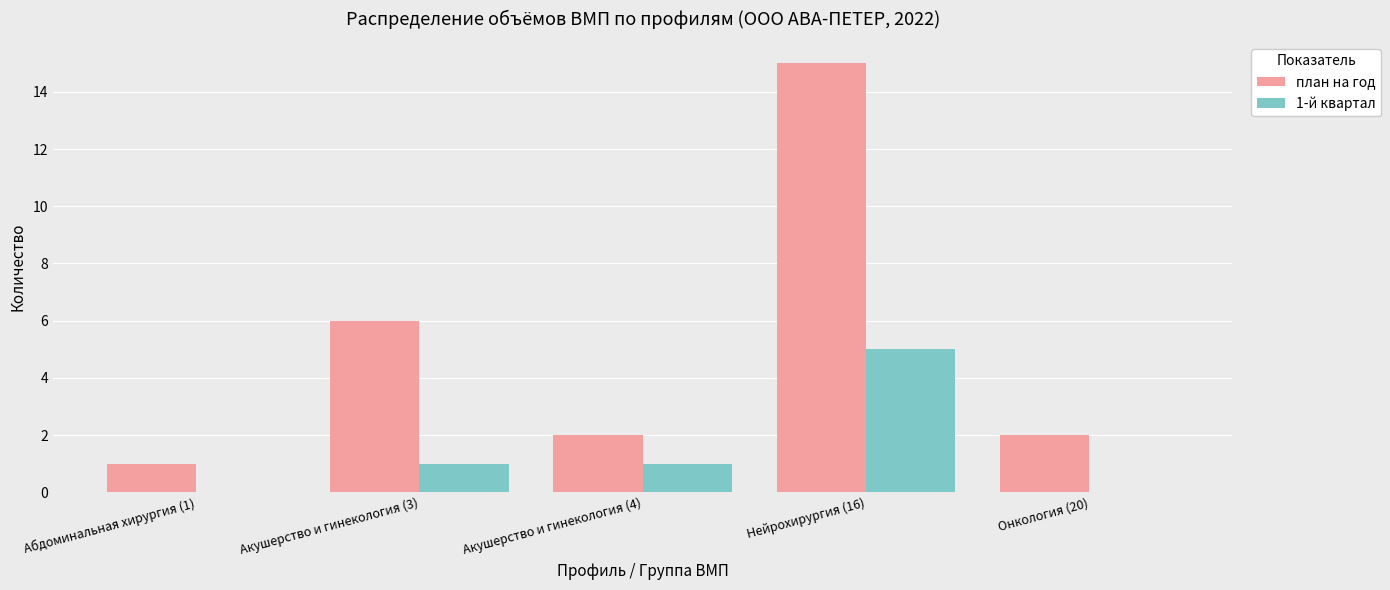

Is the value of 1-й квартал at Акушерство и гинекология (3) greater than the value of план на год at Акушерство и гинекология (3)?

No